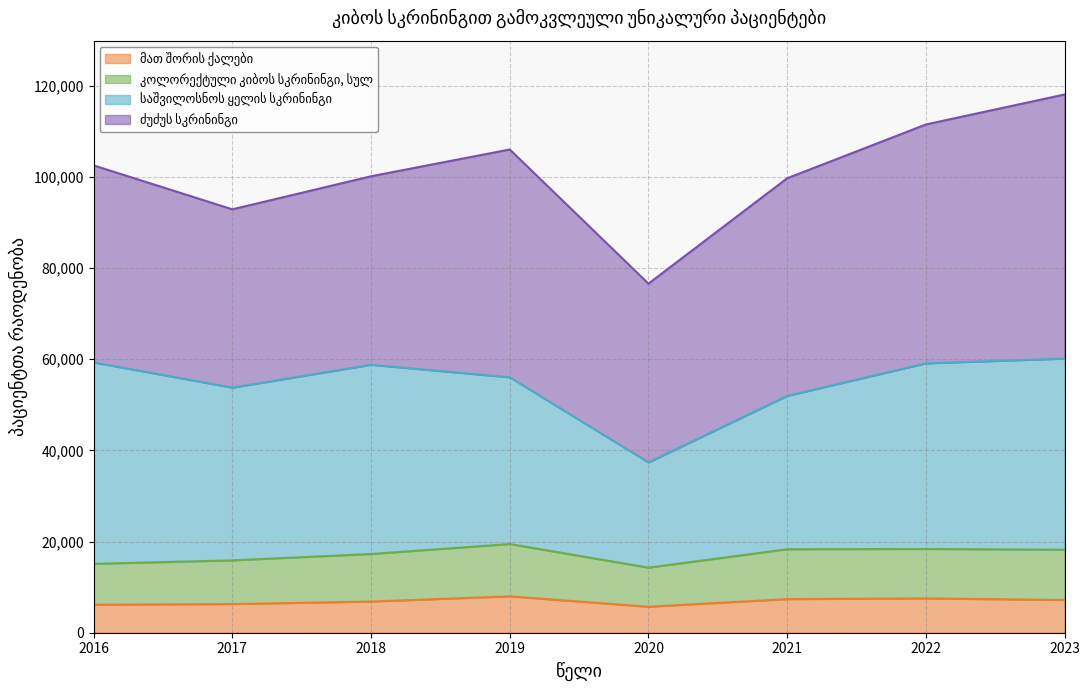

Where is the first local maximum for მათ შორის ქალები?

2019